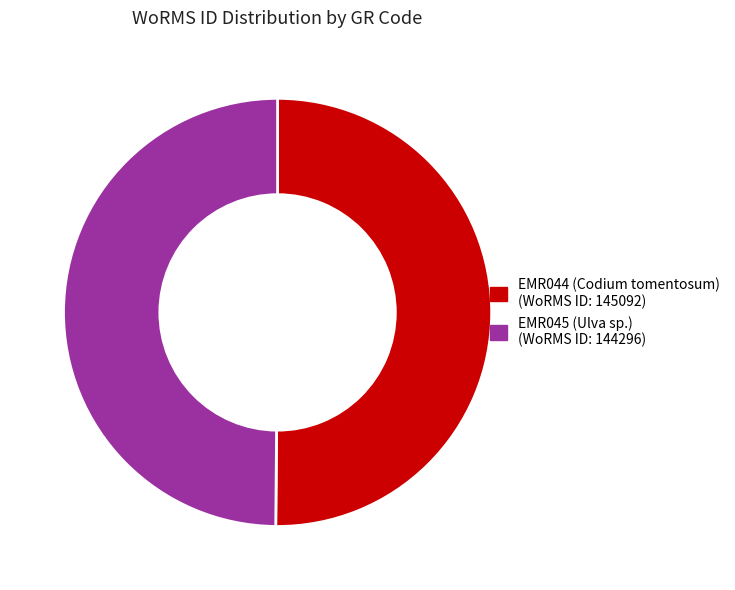

Combined, do EMR044 (Codium tomentosum) and EMR045 (Ulva sp.) account for over 50%?

Yes